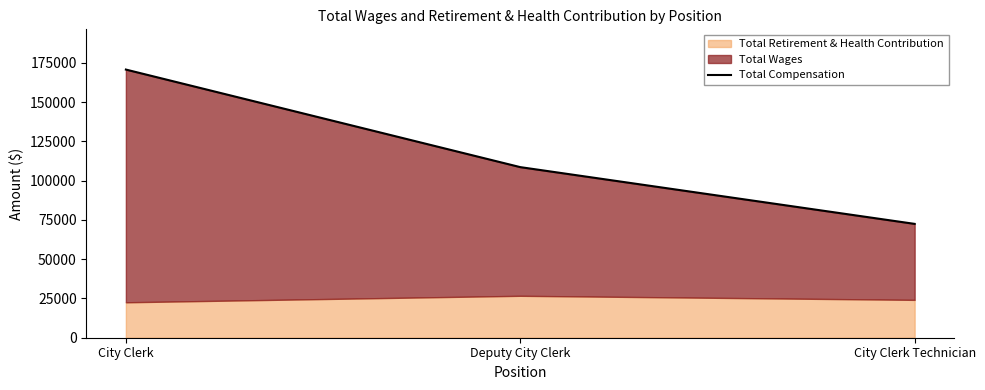

List the labels in order of value, smallest first.

City Clerk Technician, Deputy City Clerk, City Clerk